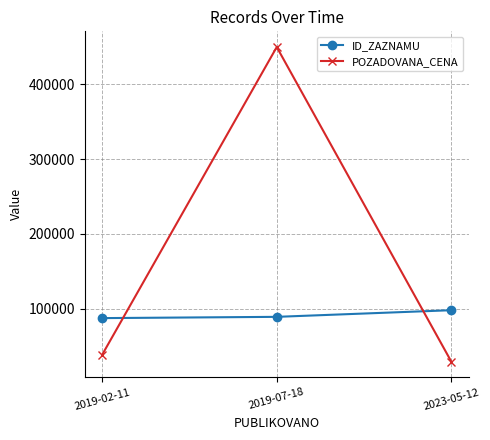

What is the value of the POZADOVANA_CENA point at the 3rd from the left?

29183